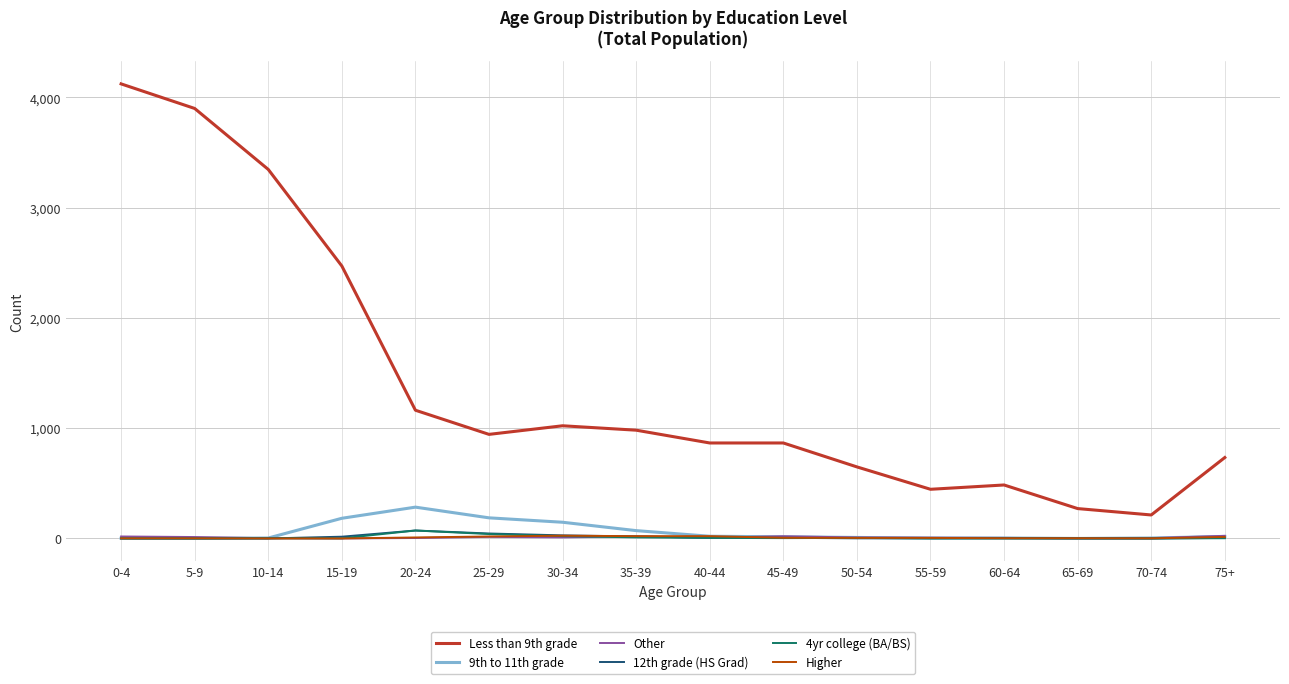

Which series has the largest range (max minus min)?

Less than 9th grade